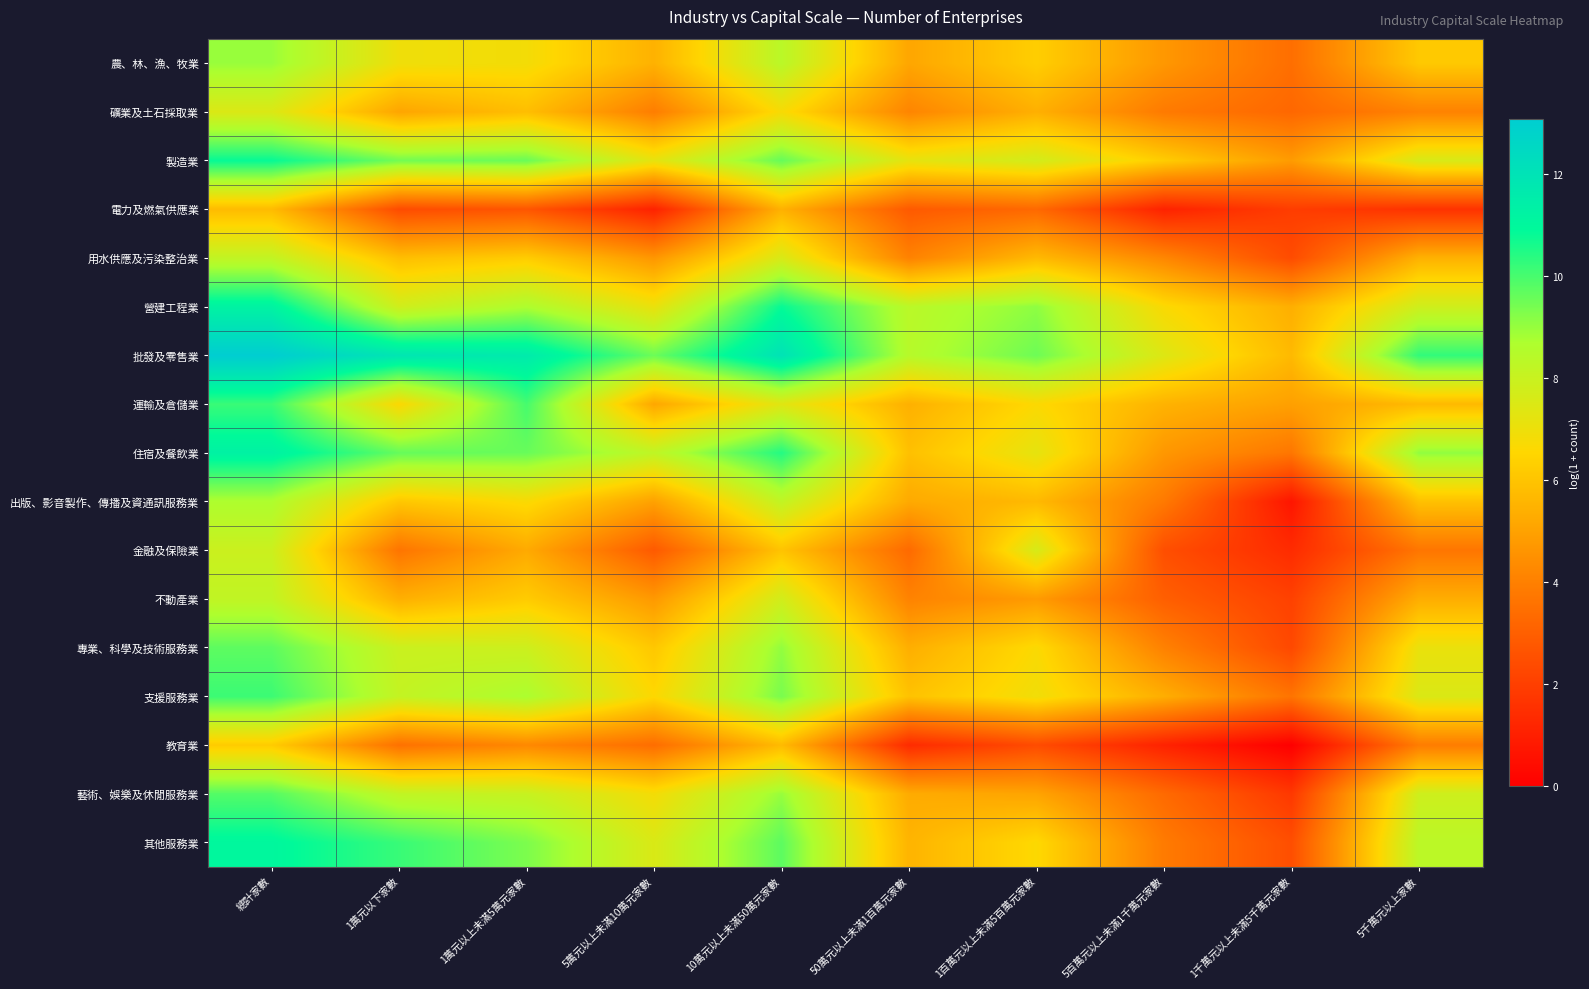

Rank the series by their maximum value, from lowest to highest.

電力及燃氣供應業, 教育業, 礦業及土石採取業, 金融及保險業, 用水供應及污染整治業, 不動產業, 出版、影音製作、傳播及資通訊服務業, 農、林、漁、牧業, 專業、科學及技術服務業, 藝術、娛樂及休閒服務業, 支援服務業, 運輸及倉儲業, 製造業, 其他服務業, 營建工程業, 住宿及餐飲業, 批發及零售業